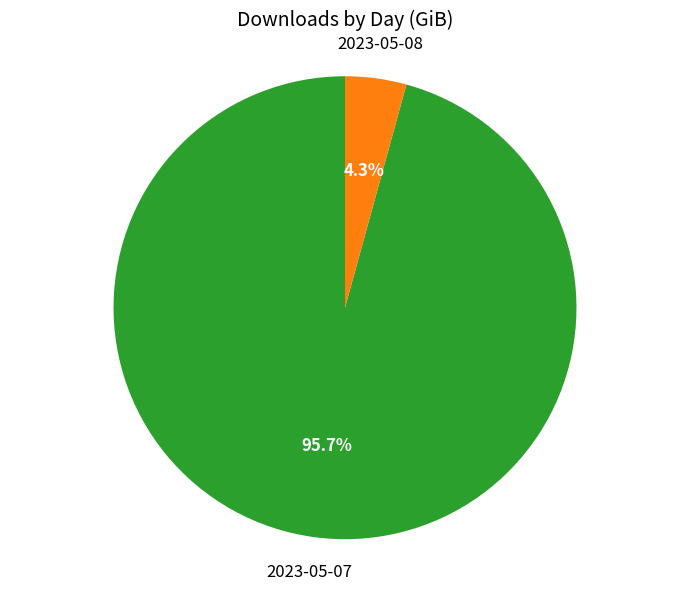

Between 2023-05-07 and 2023-05-08, which is larger?

2023-05-07